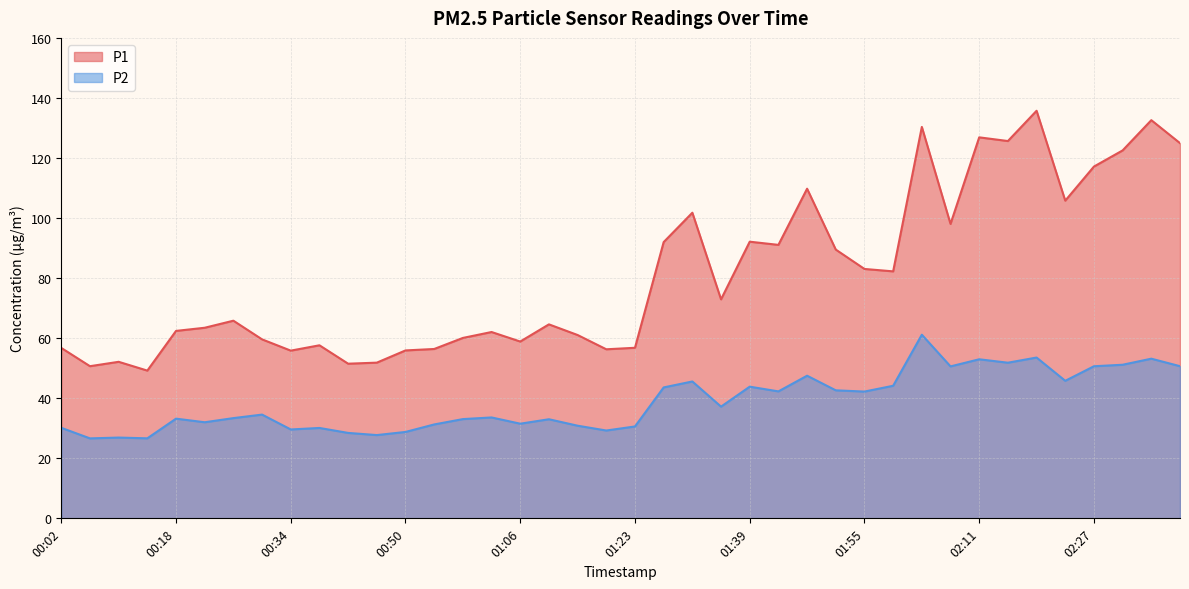

True or false: P1 and P2 cross at least once.

False